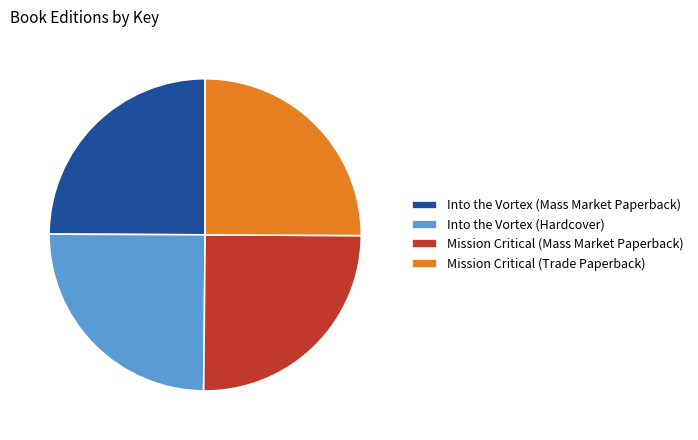

Does Into the Vortex (Mass Market Paperback) account for over 50% of the chart?

No